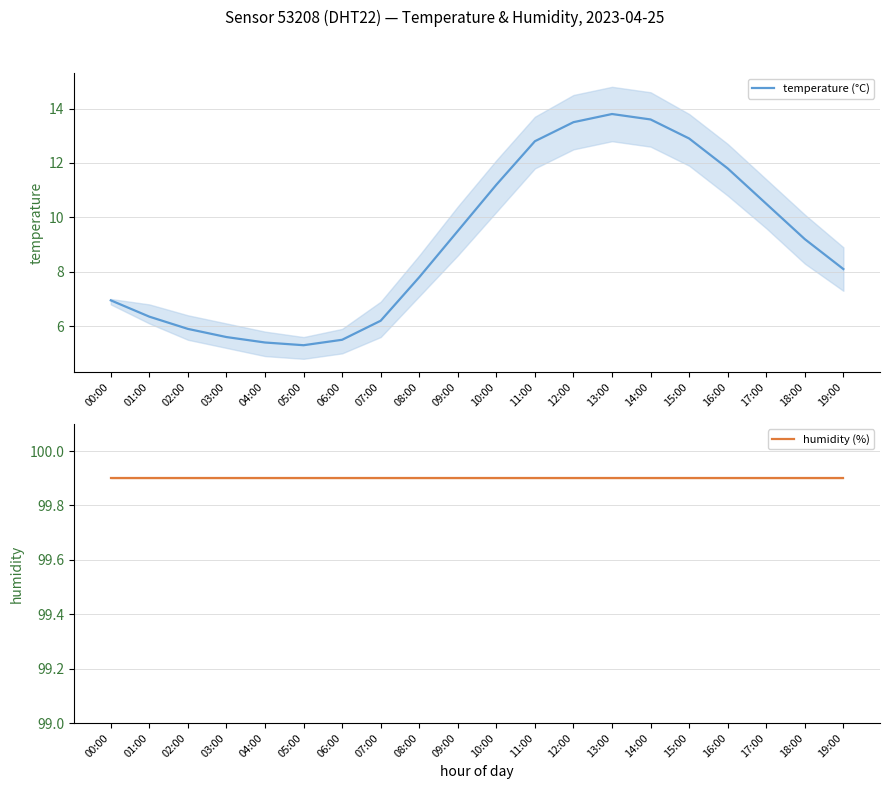

List the series in order of their peak value, lowest first.

temperature (°C), humidity (%)